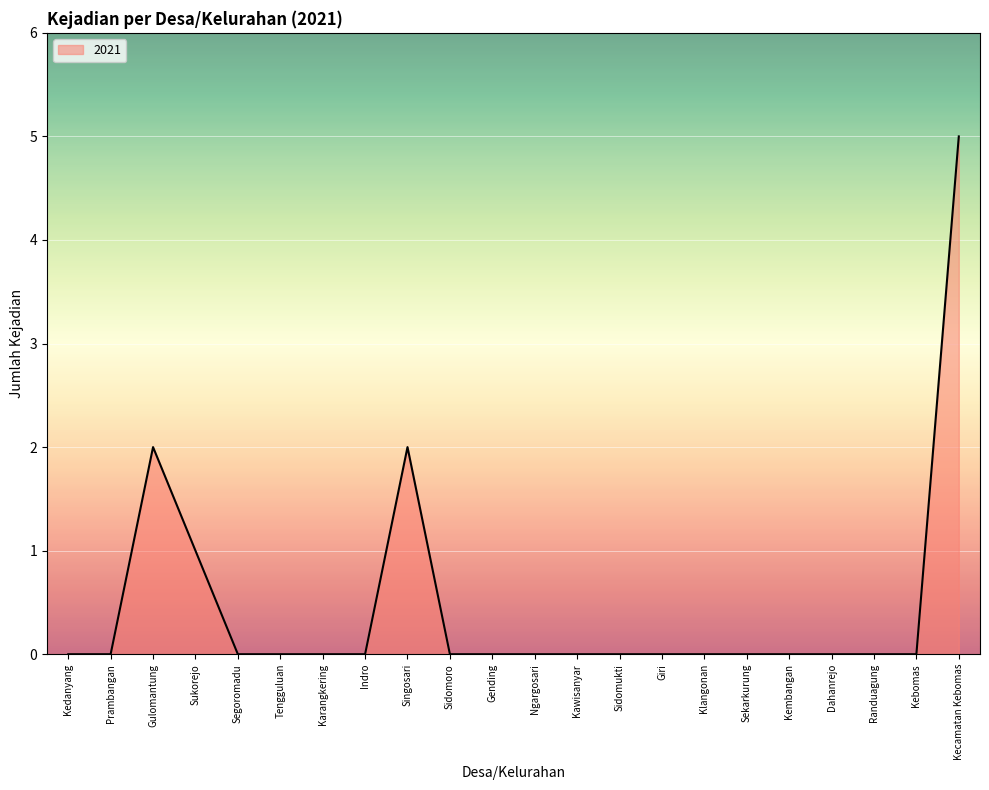

True or false: the data shows 8 at Kecamatan Kebomas.

False